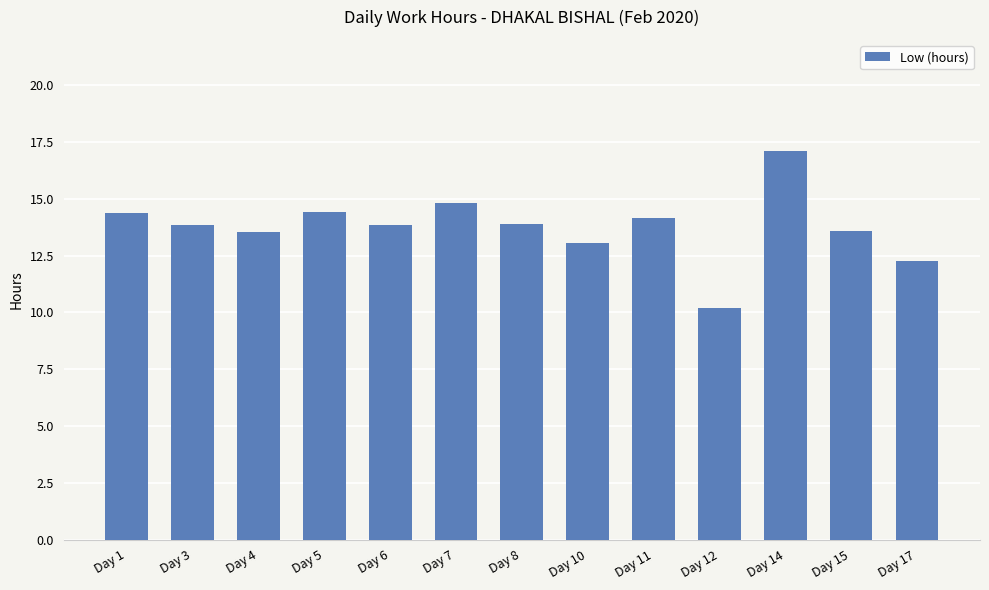

Approximately how many times larger is the value at Day 11 compared to Day 8?

1.0